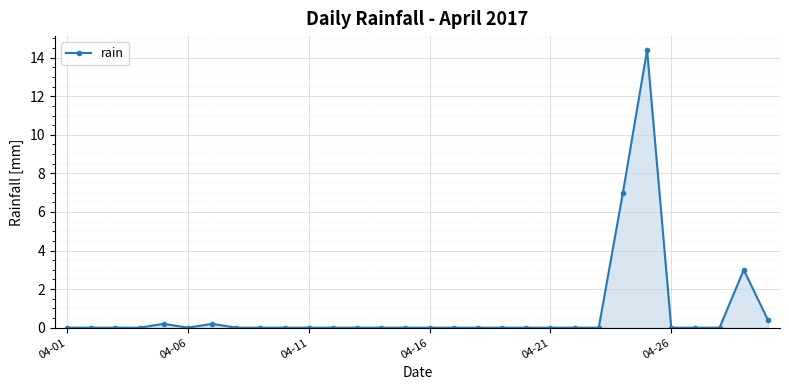

Reading left to right, what are all the values shown in this chart?

0.0	0.0	0.0	0.0	0.2	0.0	0.2	0.0	0.0	0.0	0.0	0.0	0.0	0.0	0.0	0.0	0.0	0.0	0.0	0.0	0.0	0.0	0.0	7.0	14.4	0.0	0.0	0.0	3.0	0.4